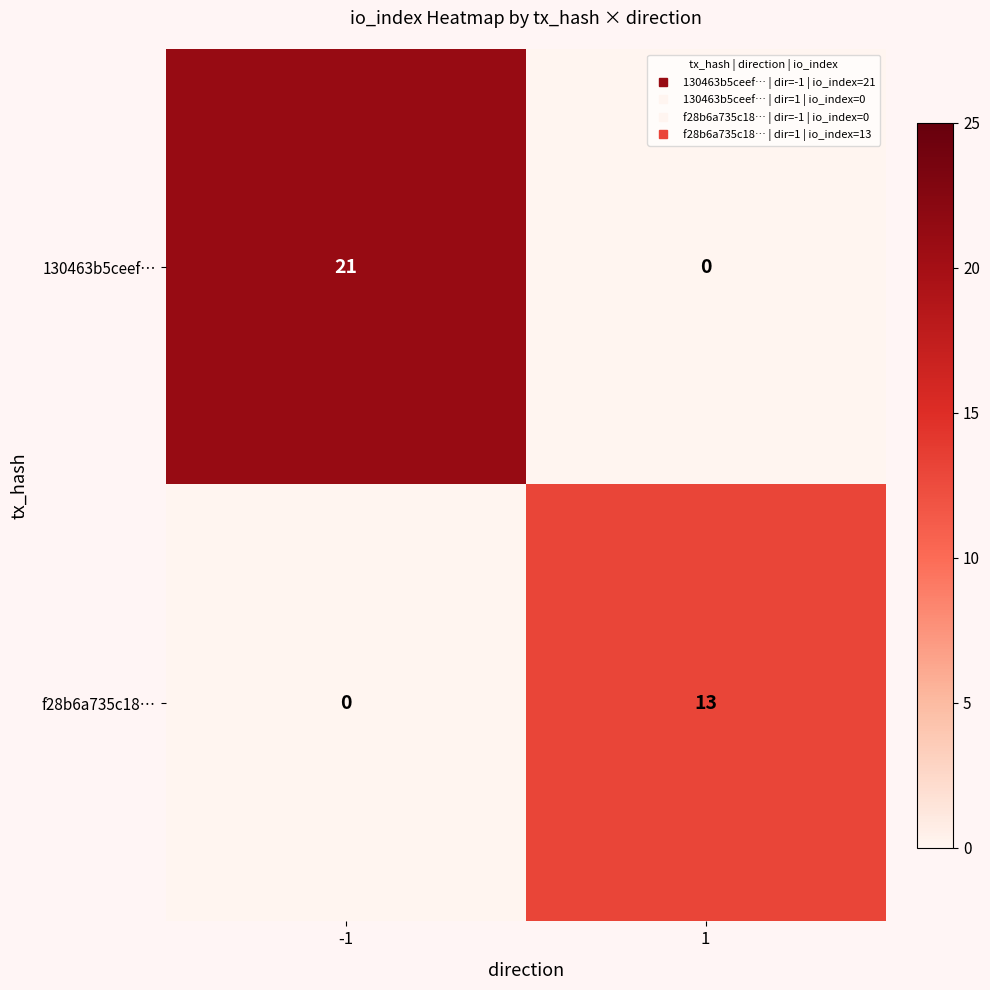

List the series in order of their overall mean, lowest first.

f28b6a735c18…, 130463b5ceef…